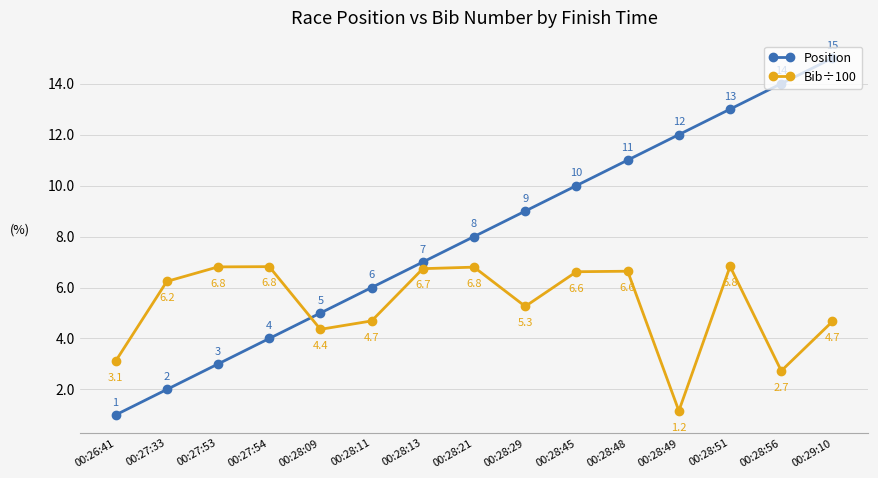

Which category has the highest value in the Position series?

00:29:10